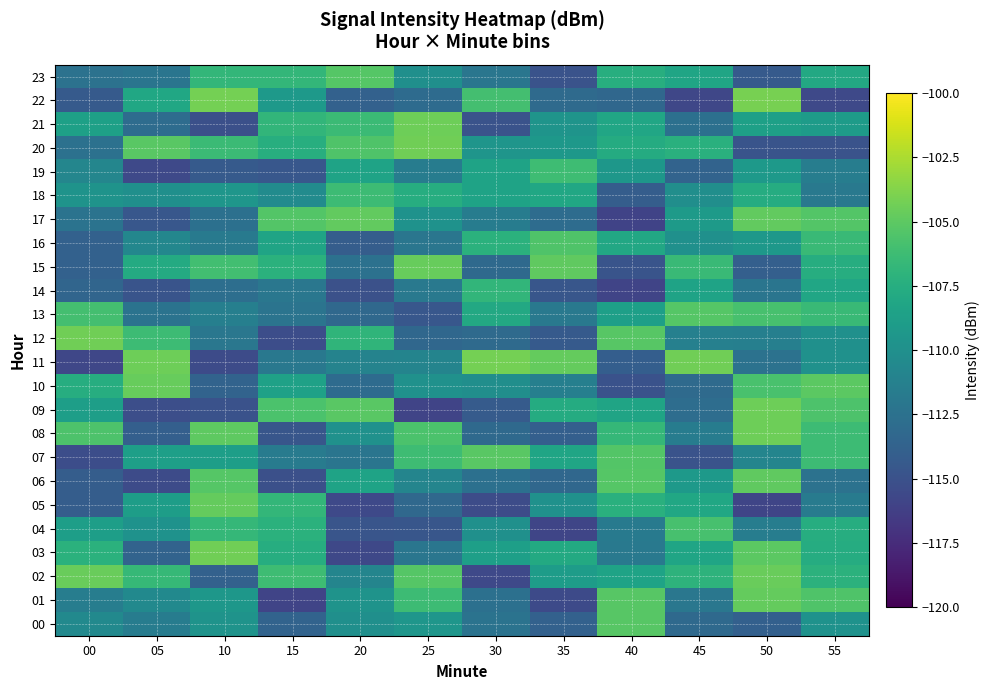

Which series has the largest total across all categories?

02